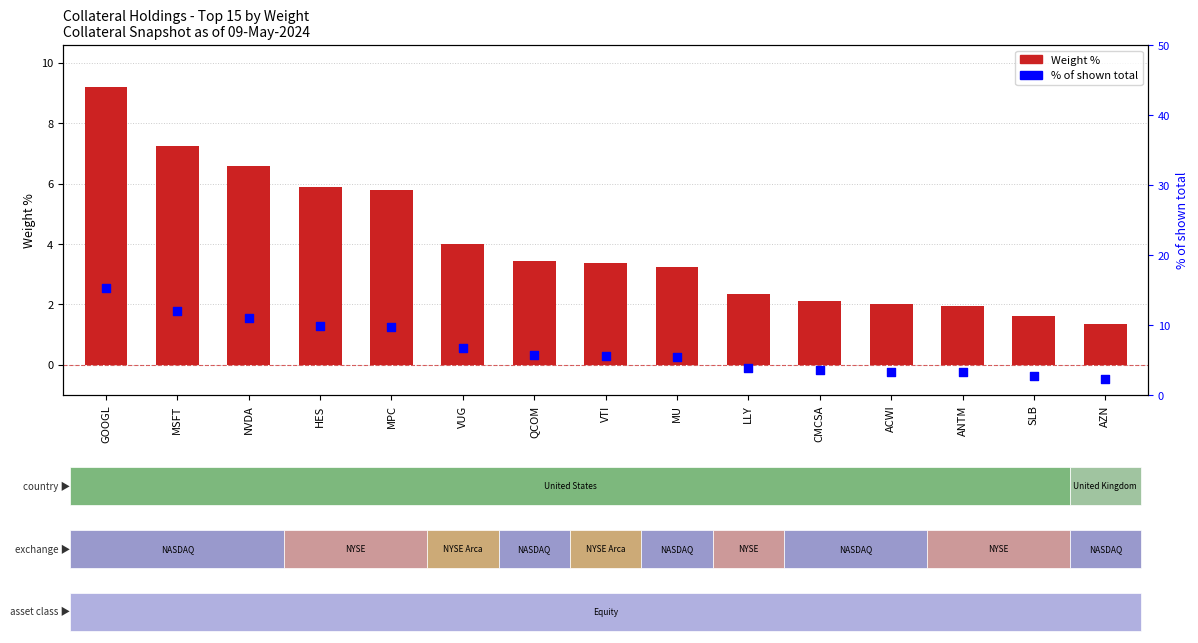

What are all the series names shown in the legend?

Weight %, % of shown total